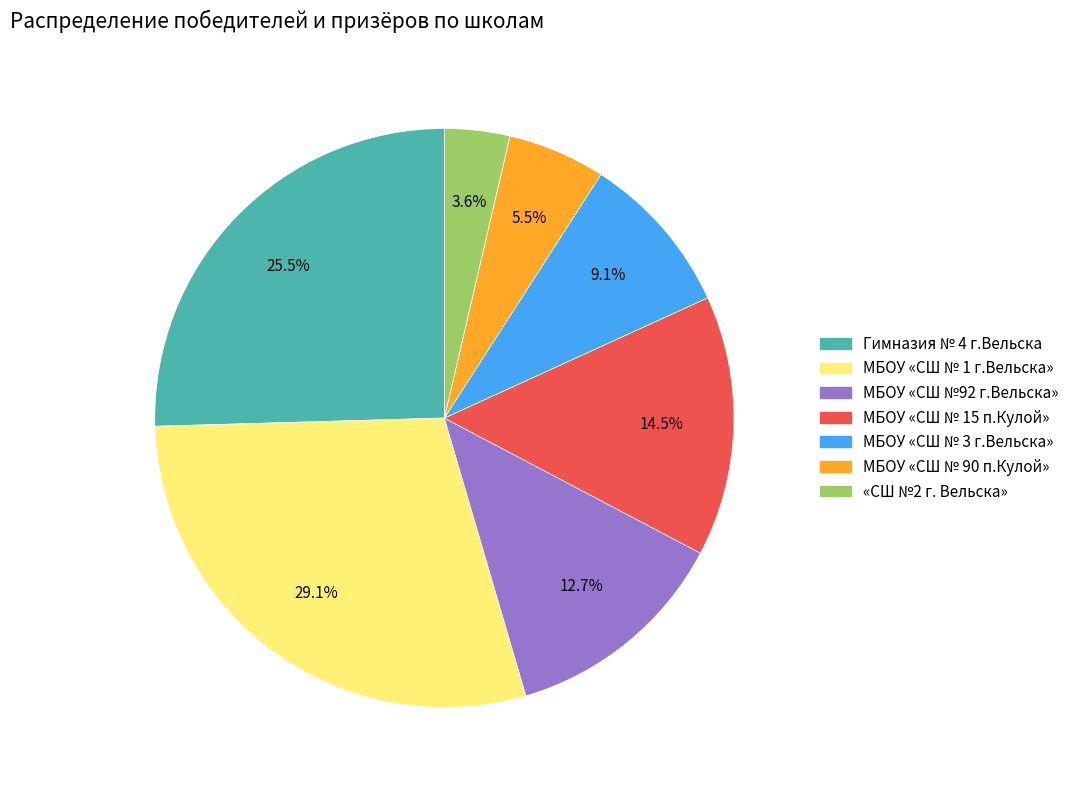

What is the largest slice in the pie chart?

МБОУ «СШ № 1 г.Вельска»